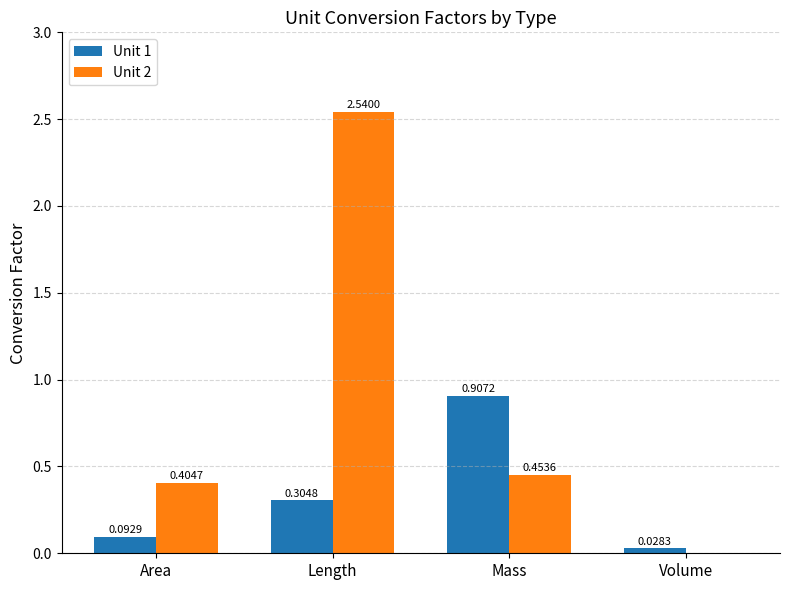

Which series has the largest total across all categories?

Unit 2